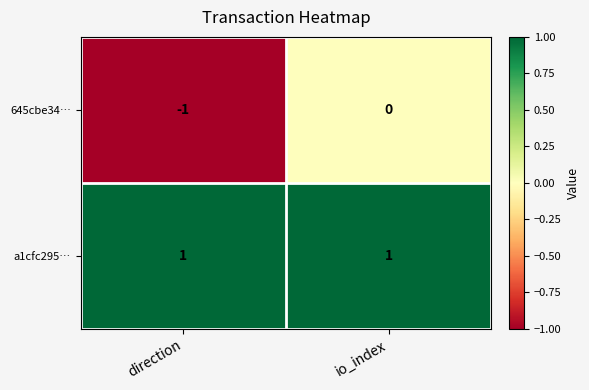

How many distinct data groups are displayed?

2